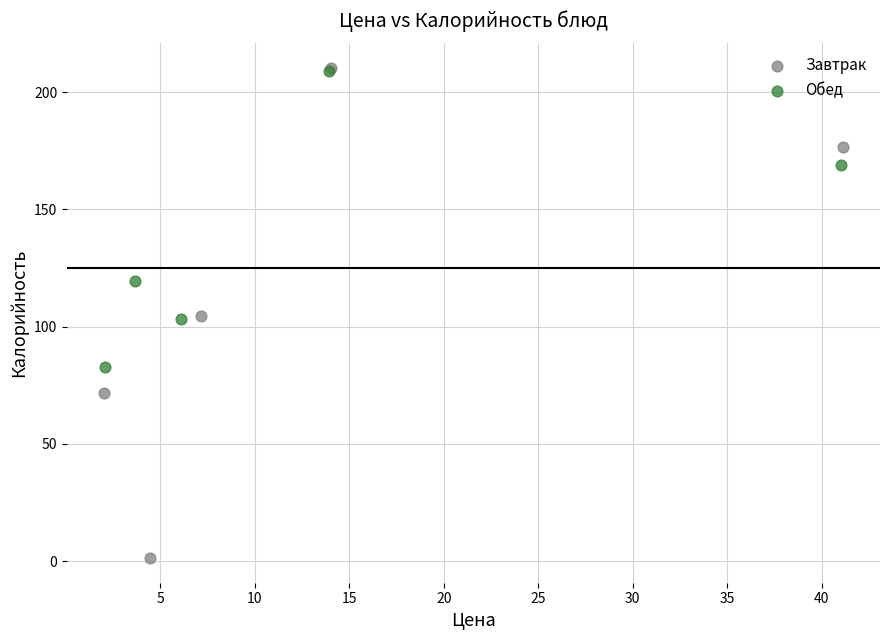

Which series contains the lowest Y value?

Завтрак